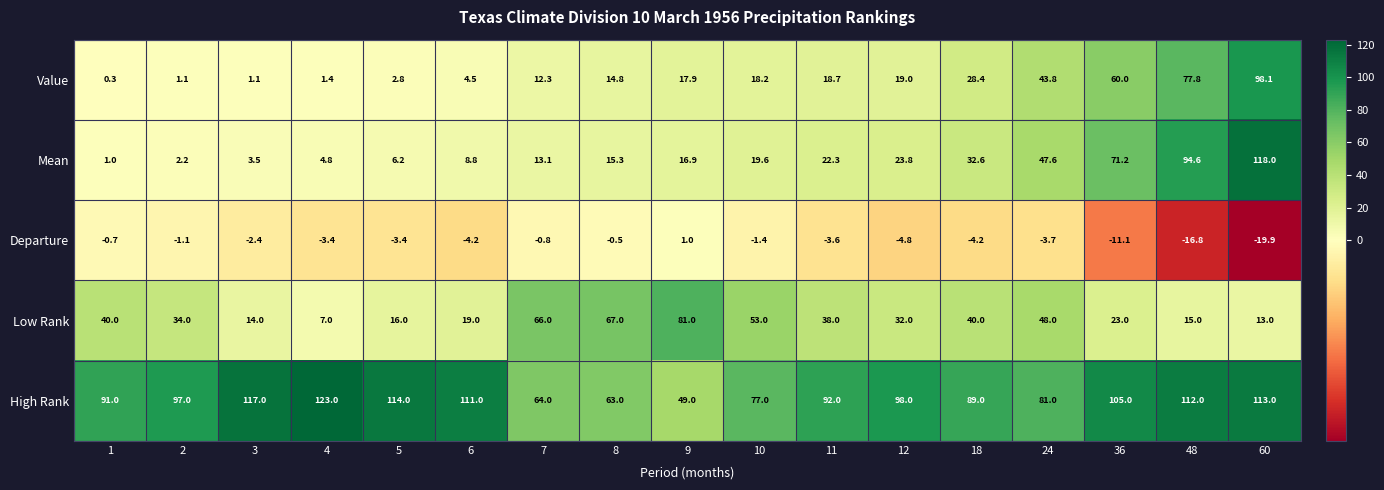

True or false: Value has a value of 1.1 at 3.

True